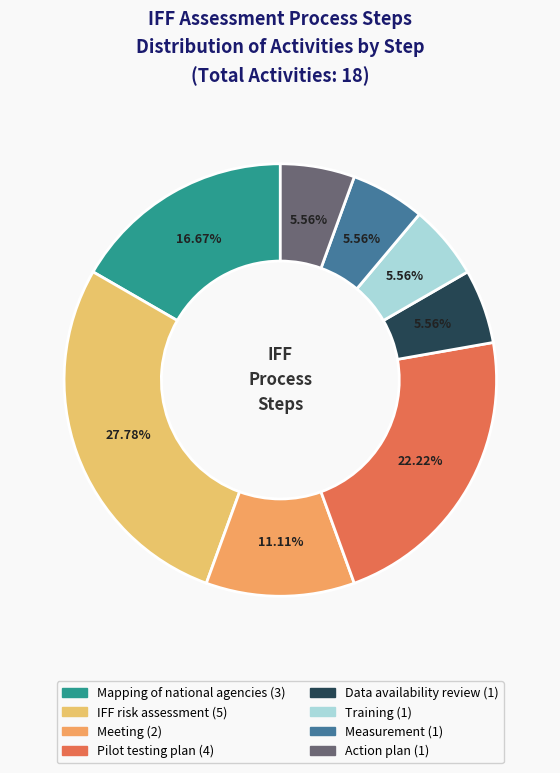

True or false: Measurement accounts for 6% of the total.

True